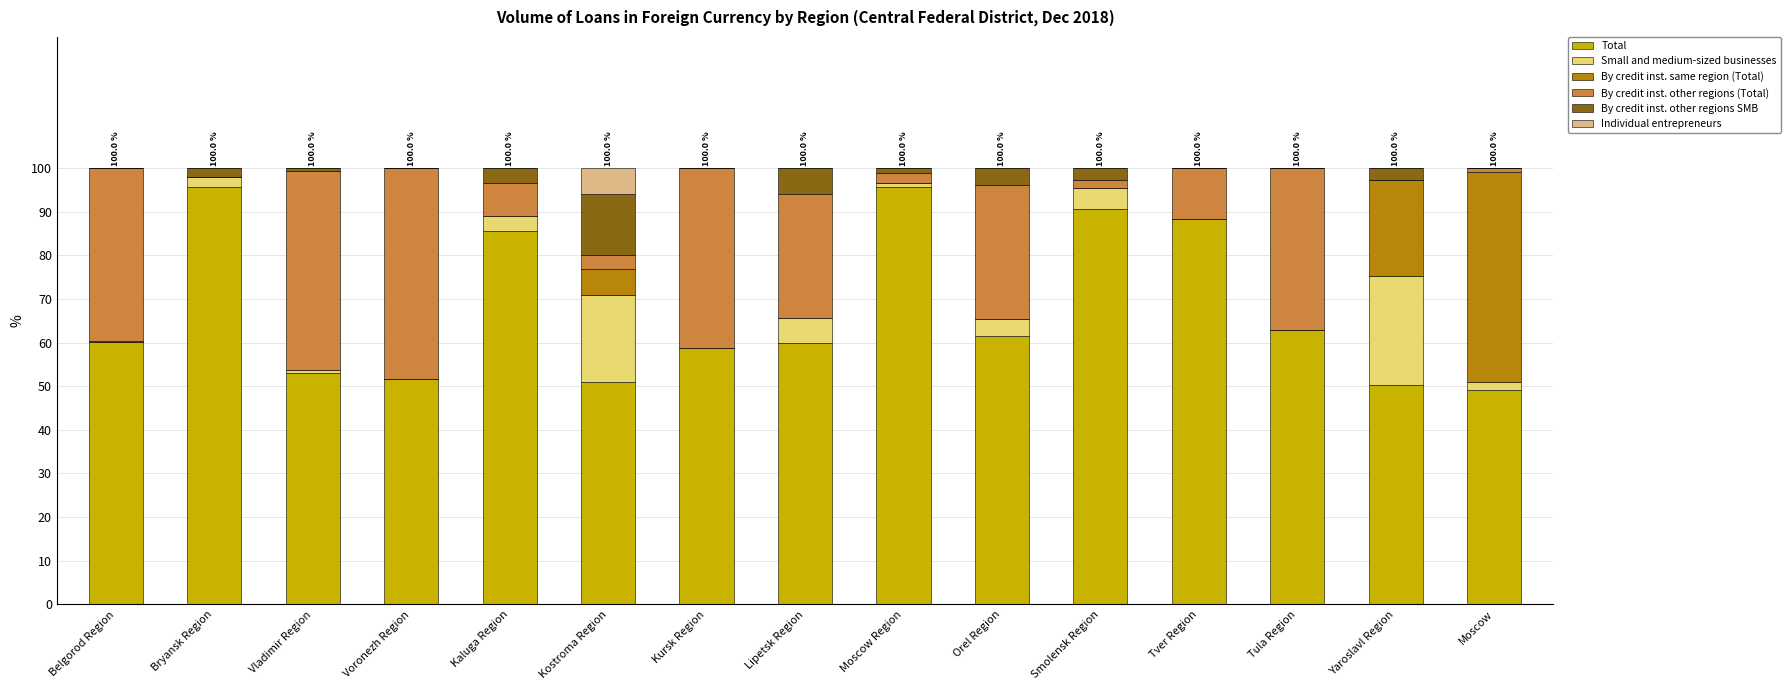

What is the highest value of the Total series?

95.7